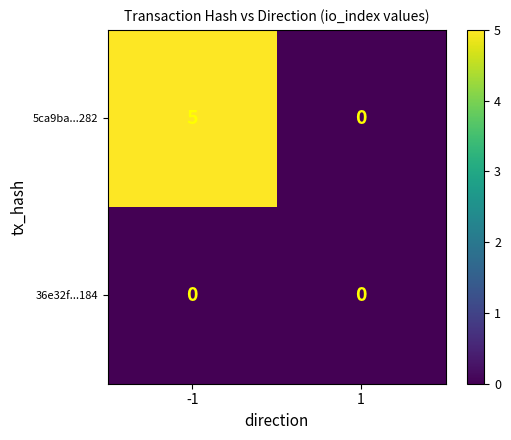

At how many categories does at least one series exceed 3?

1